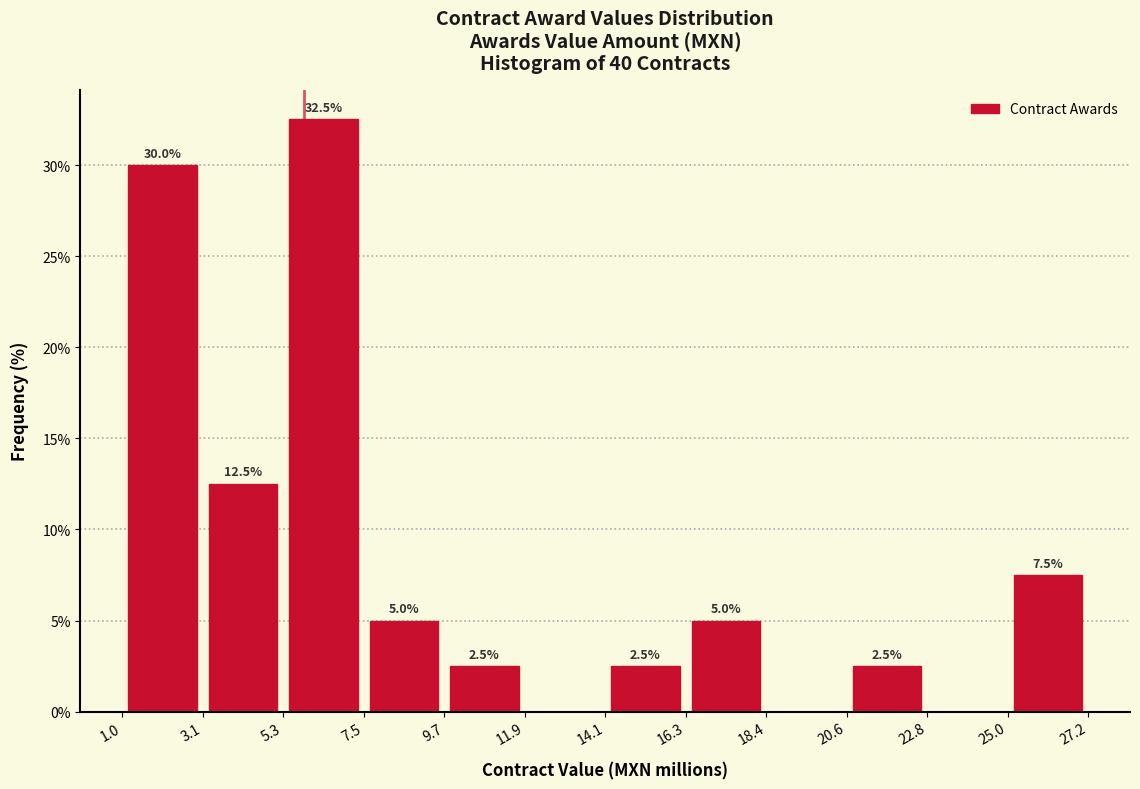

Which range on the x-axis has the tallest bar?

5.3 to 7.5